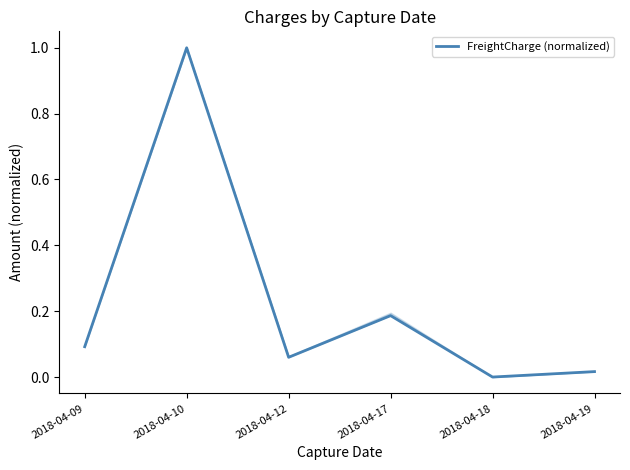

At which category does the data reach its first local valley?

2018-04-12